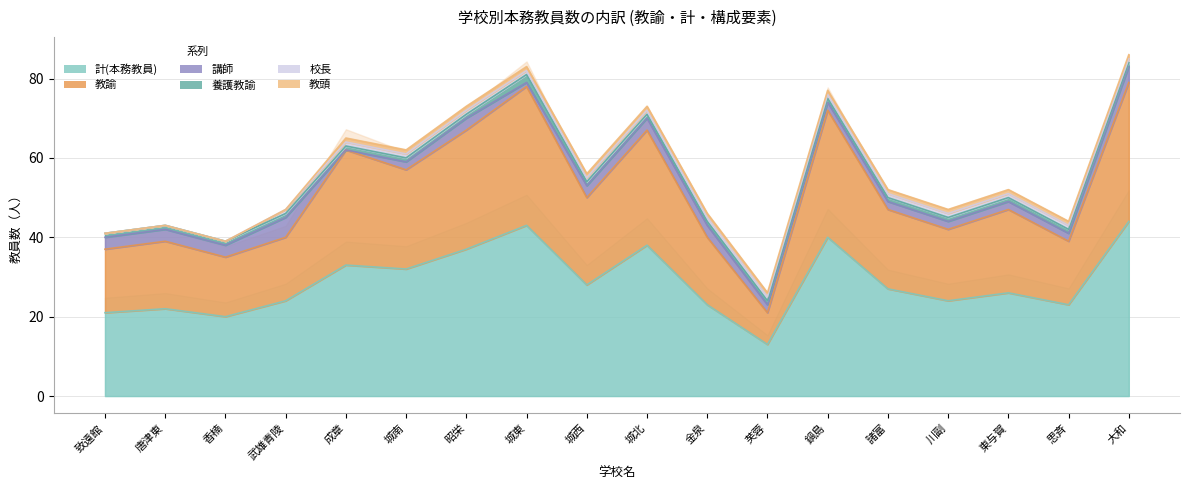

What is the label of the 4th point from the right?

川副